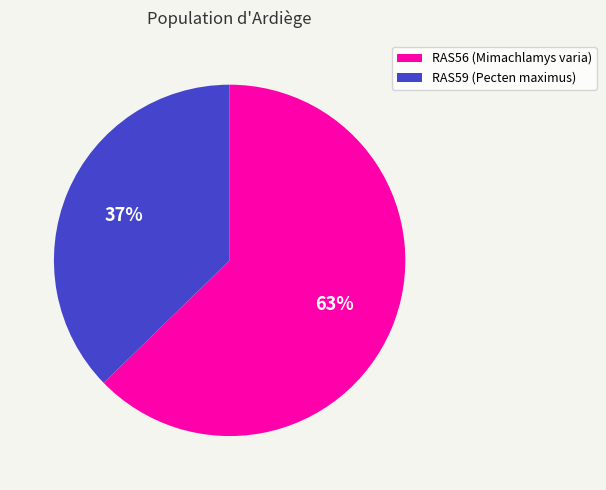

To the nearest percent, what portion does RAS59 represent?

37%